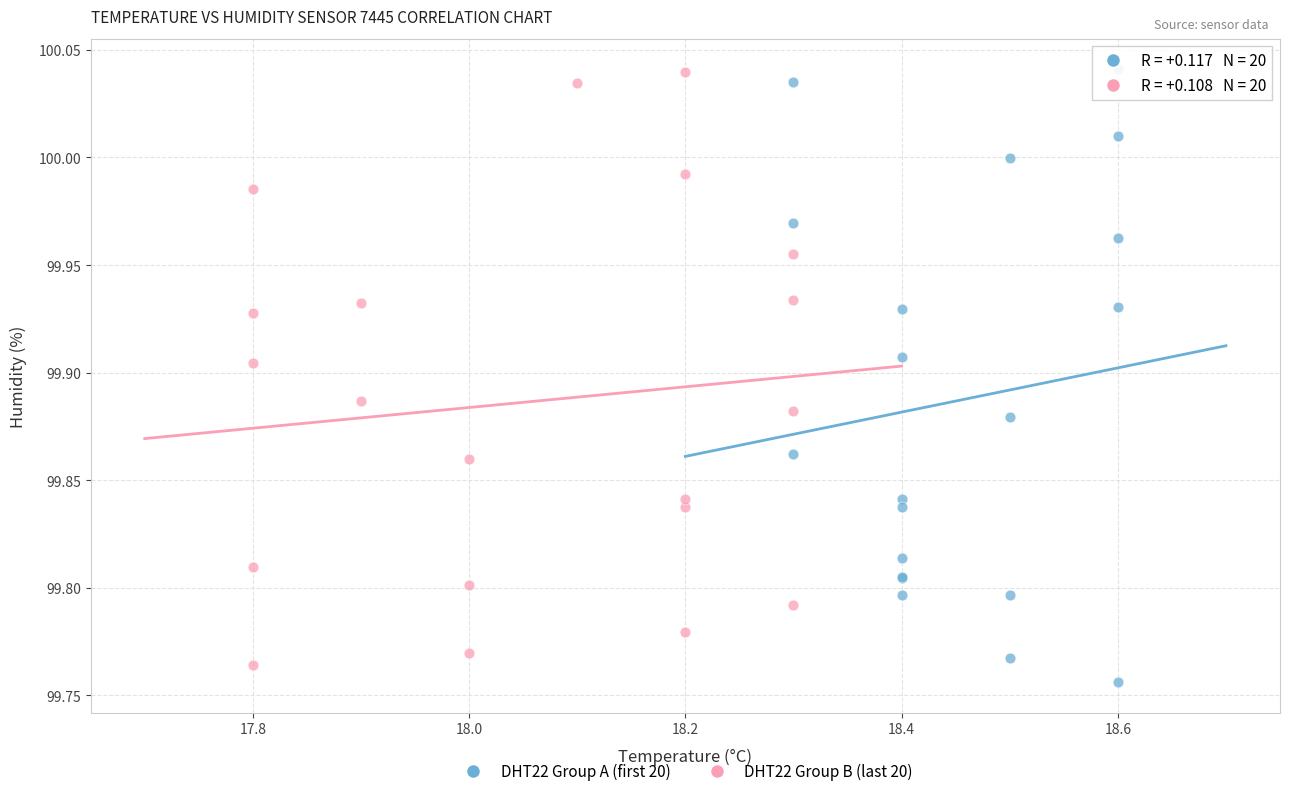

Which series contains the lowest Y value?

DHT22 Group A (first 20)